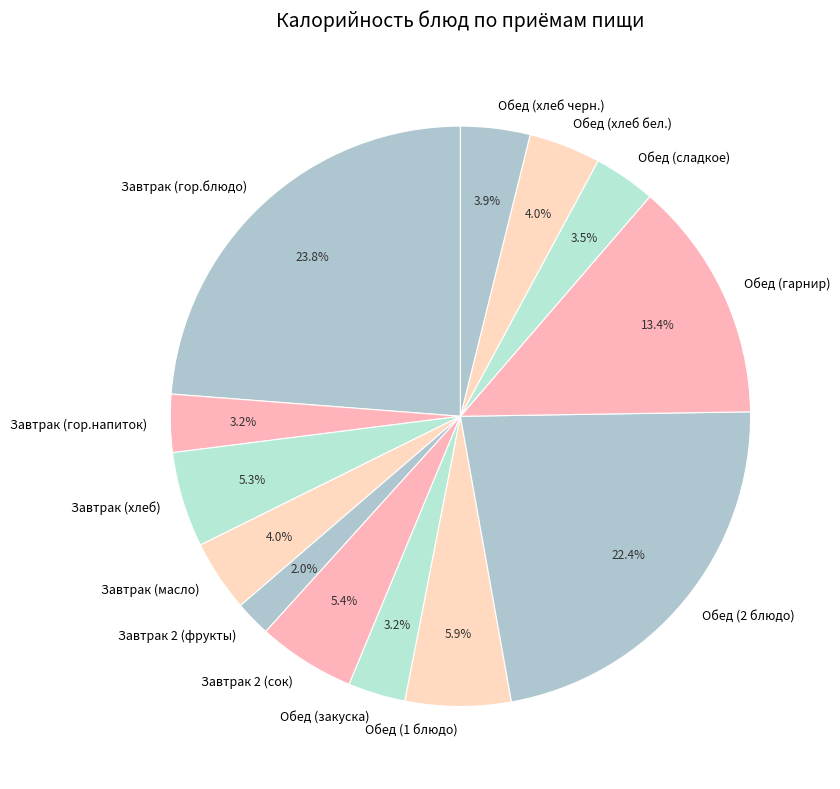

What is the total percentage of Завтрак (гор.напиток) and Обед (закуска)?

6.4%